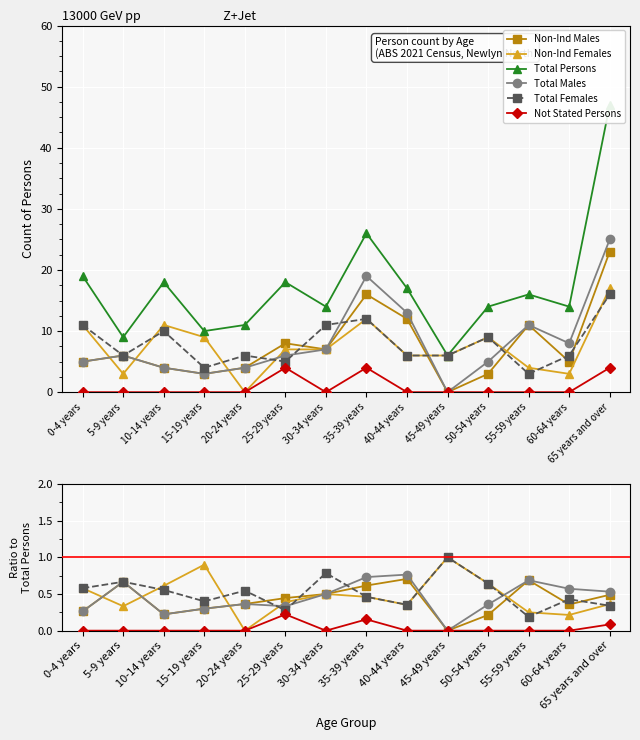

Rank the series at 15-19 years from highest to lowest value.

Total Persons, Non-Ind Females, Total Females, Non-Ind Males, Total Males, Not Stated Persons